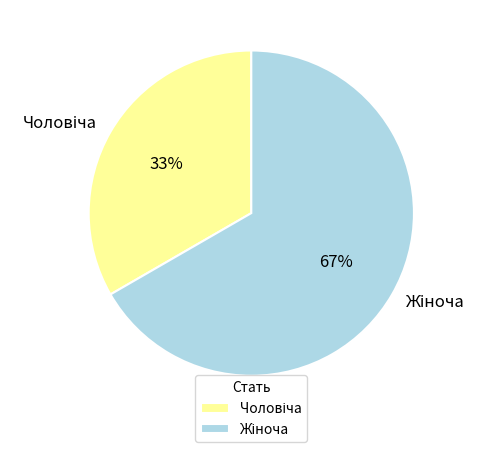

Does any single category account for the majority?

Yes